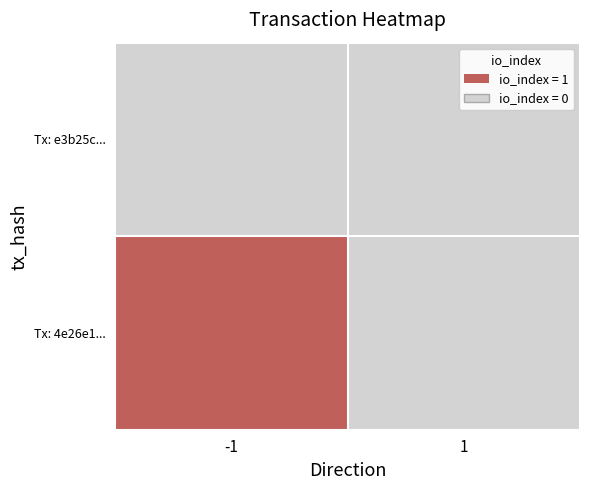

List the series in order of their overall mean, lowest first.

e3b25cb555a198986af1903b6c0b5ff38f15481, 4e26e1175fc482f56a23bb67c026775a20267a0